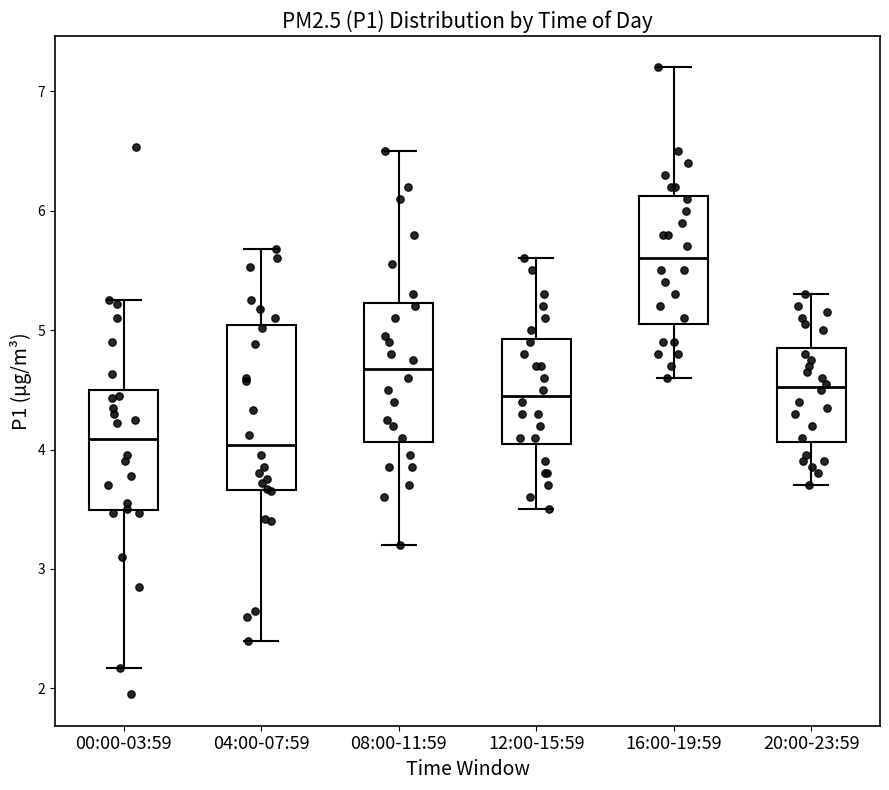

Where does the median line of the box for 16:00-19:59 sit on the y-axis? The values are not printed on the chart, so give them approximately, as read against the axis.

5.6